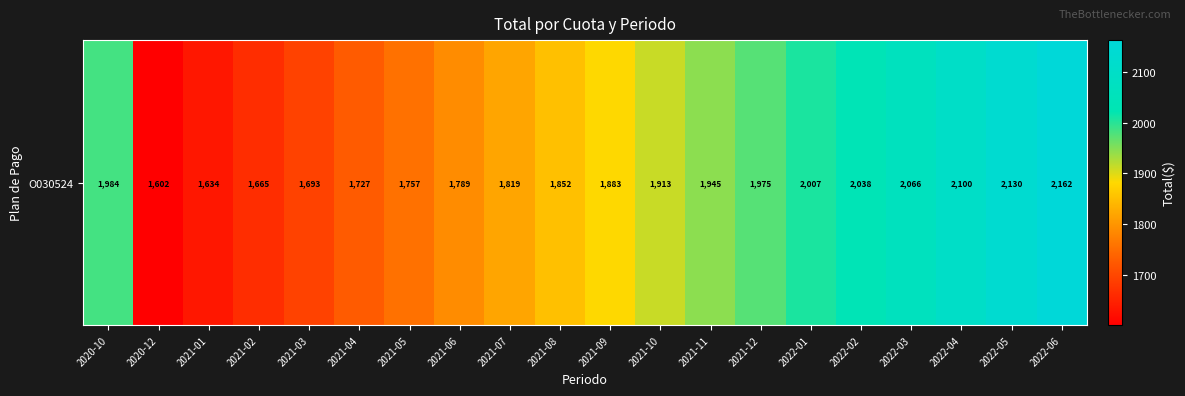

Where is the data nearest to the value 1882?

2021-09